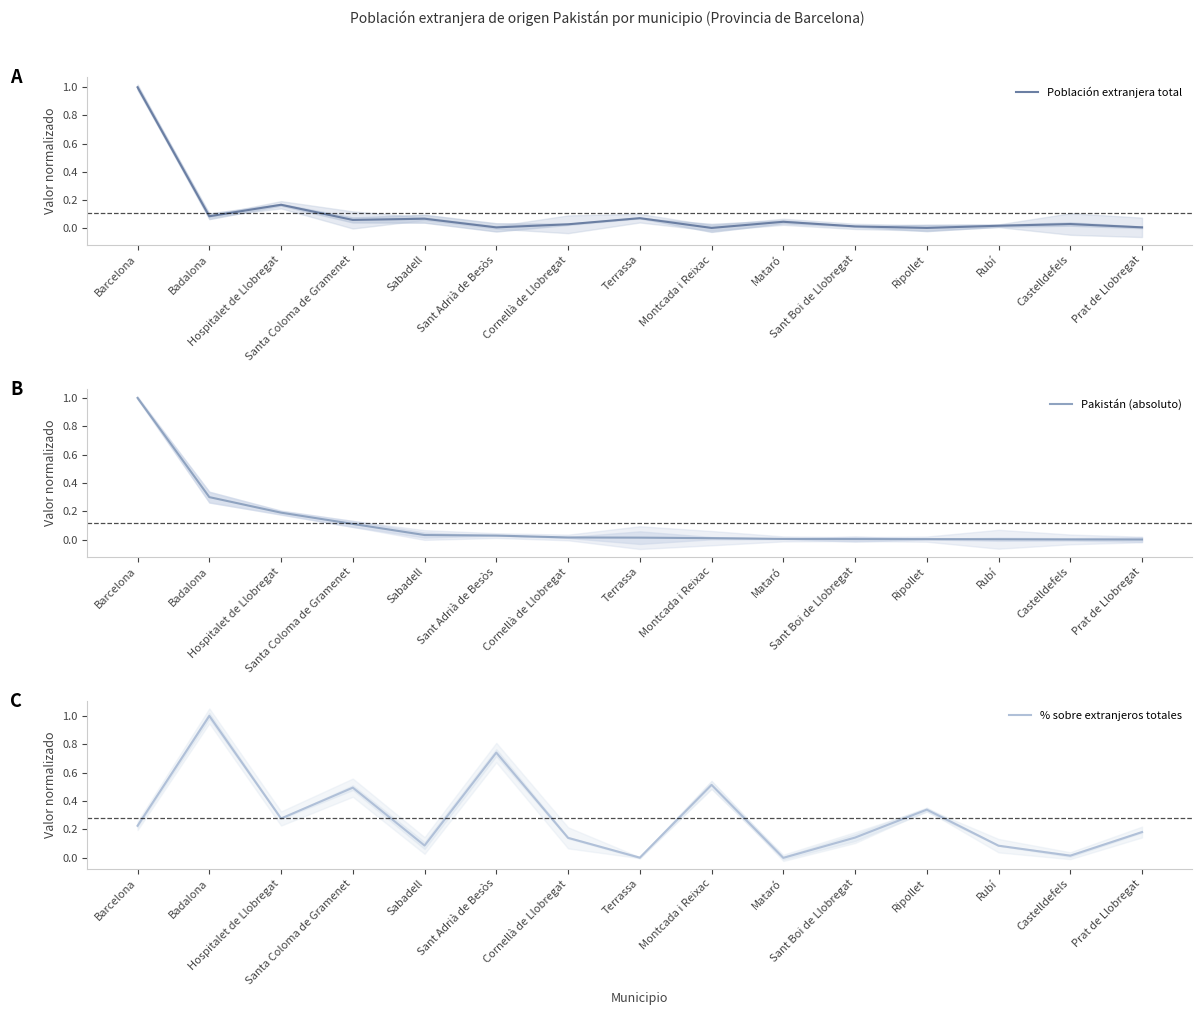

At how many categories does at least one series exceed 0?

15